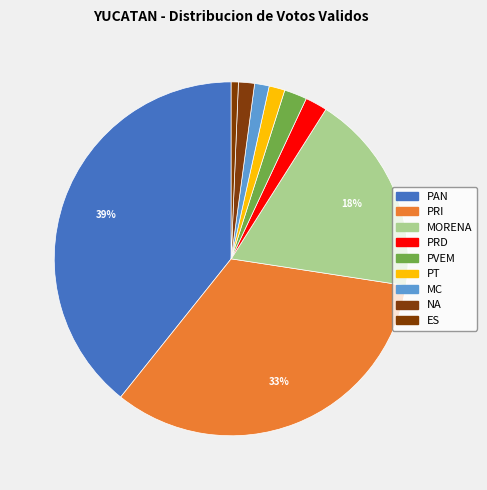

Which slice is the smallest?

ES